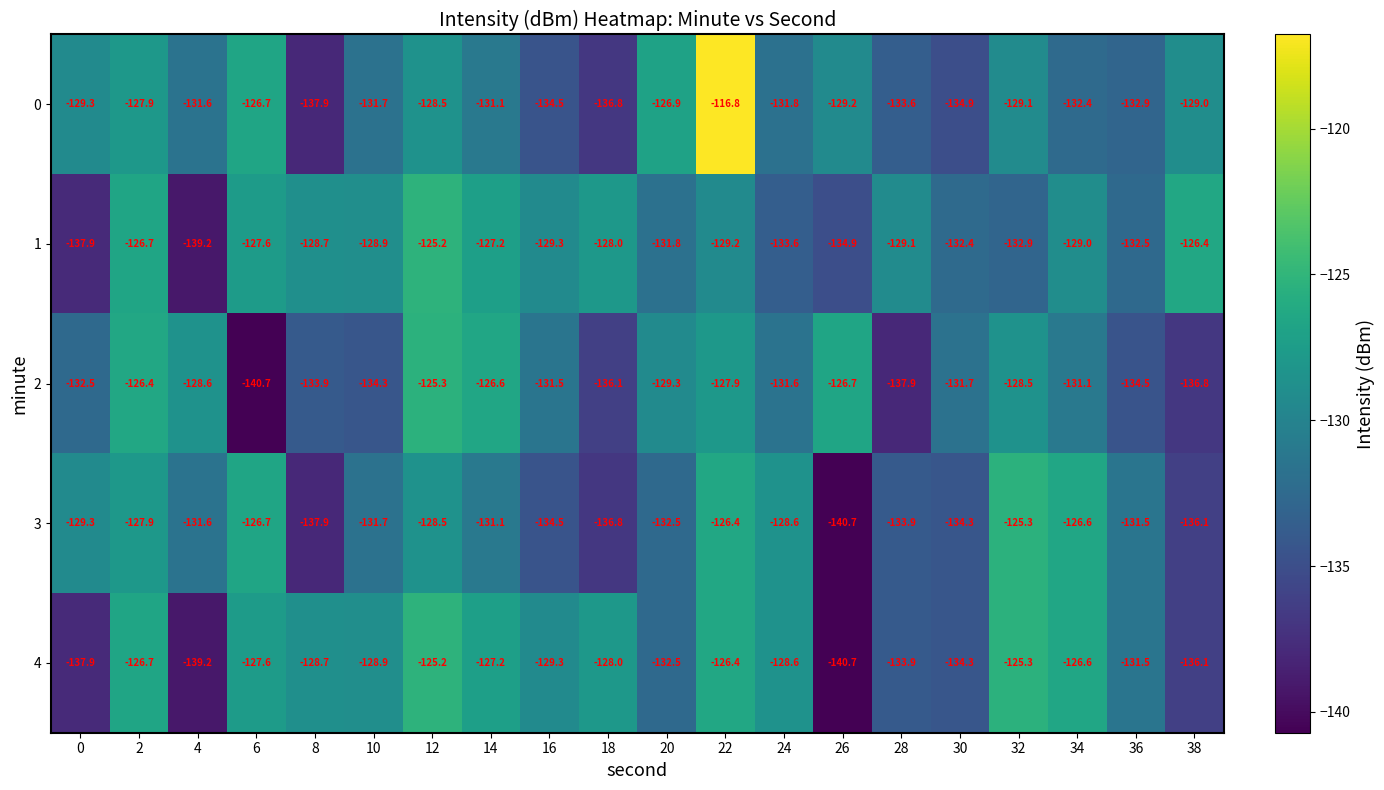

At which category is the sum across all series the highest?

22